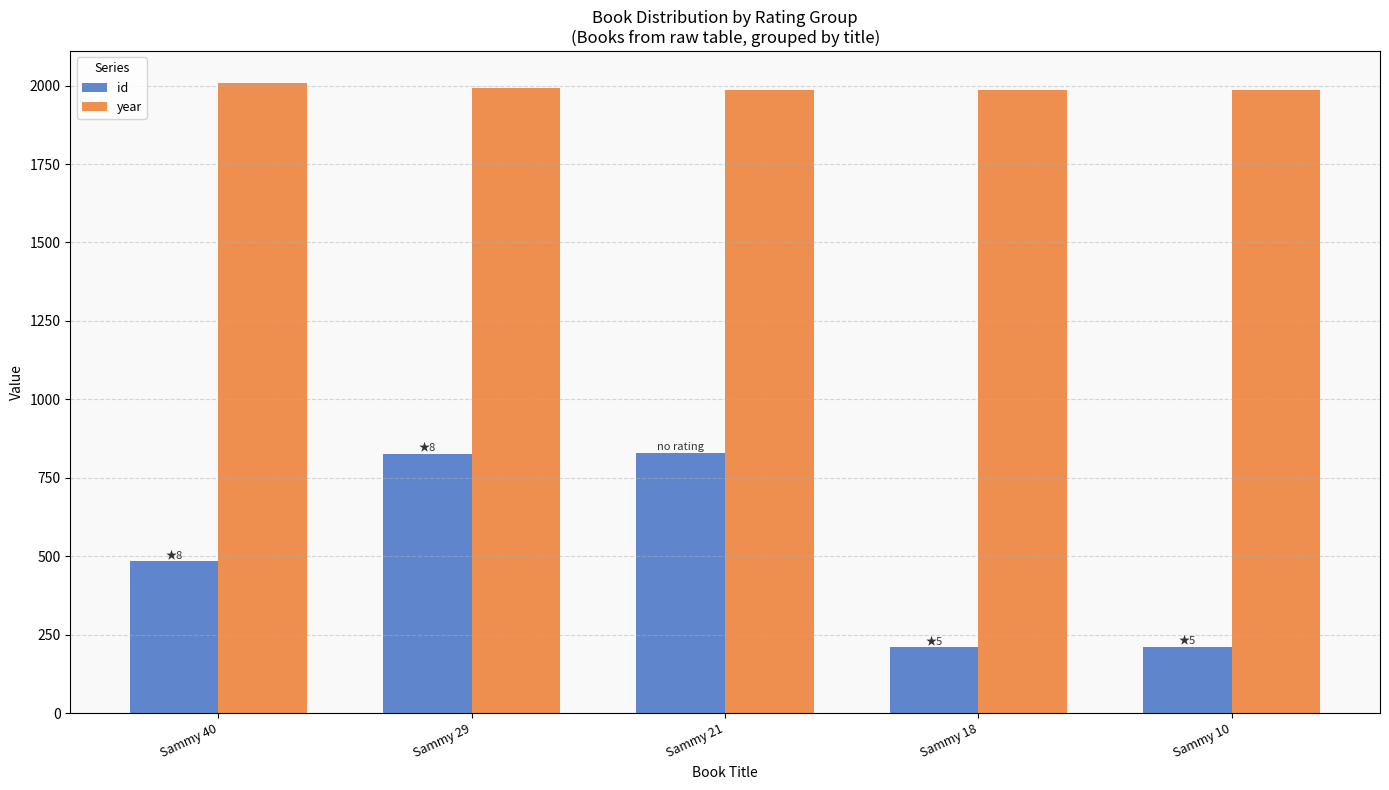

Rank the series by their maximum value, from highest to lowest.

year, id